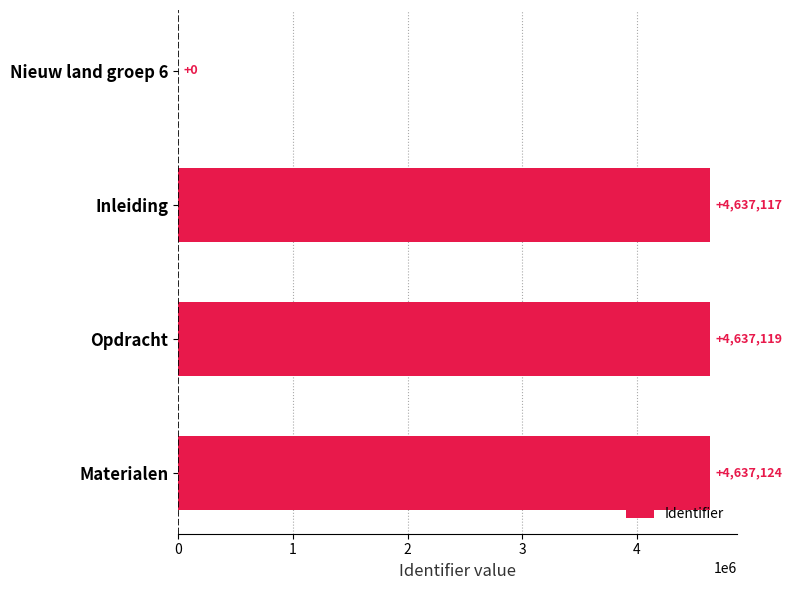

How many series are shown in this chart?

1